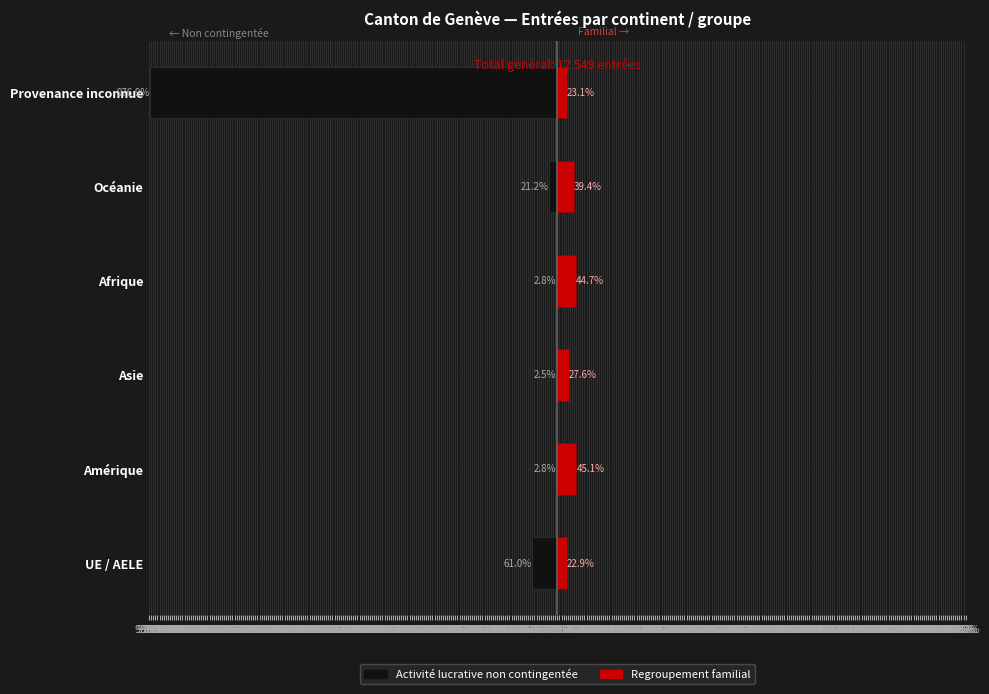

What is the approximate value of Regroupement familial at Provenance inconnue?

23.1